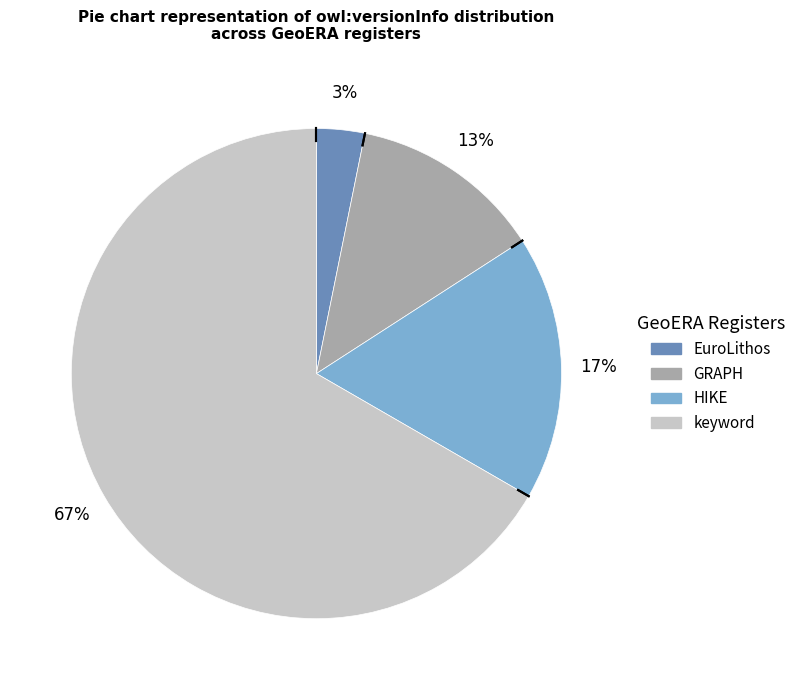

Which has a higher value, HIKE or keyword?

keyword